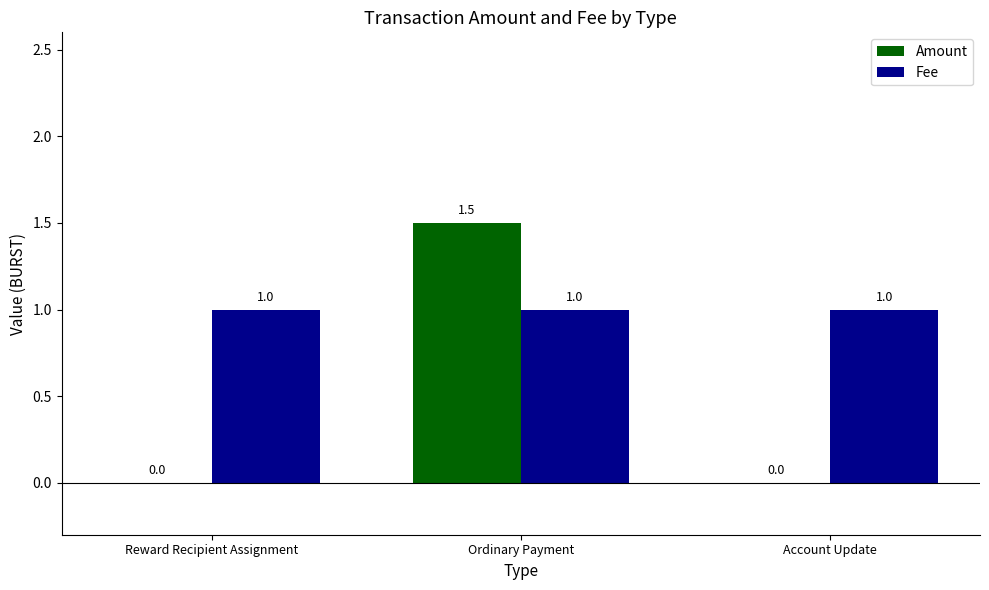

What is the sum of all Fee values?

3.0